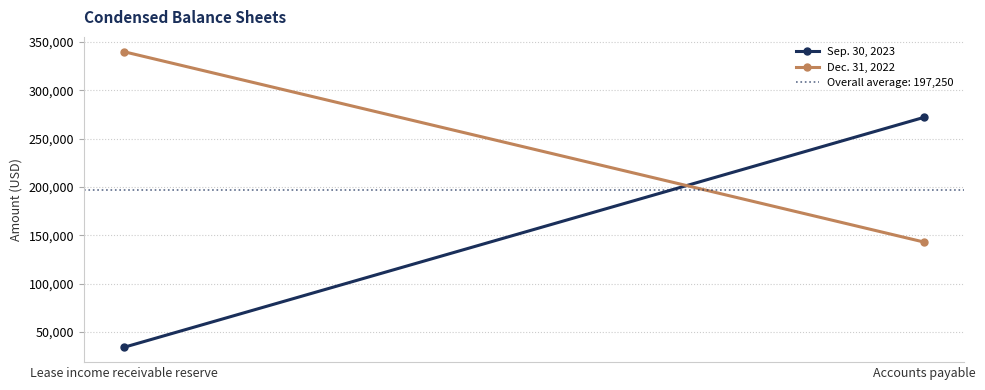

Rank the series by their maximum value, from lowest to highest.

Sep. 30, 2023, Dec. 31, 2022